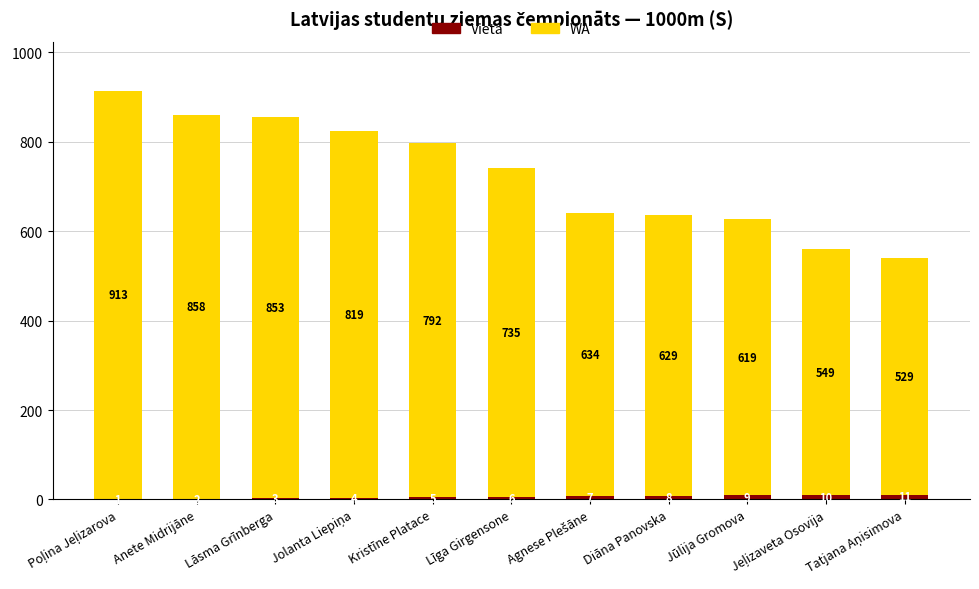

What is the maximum value for Vieta?

11